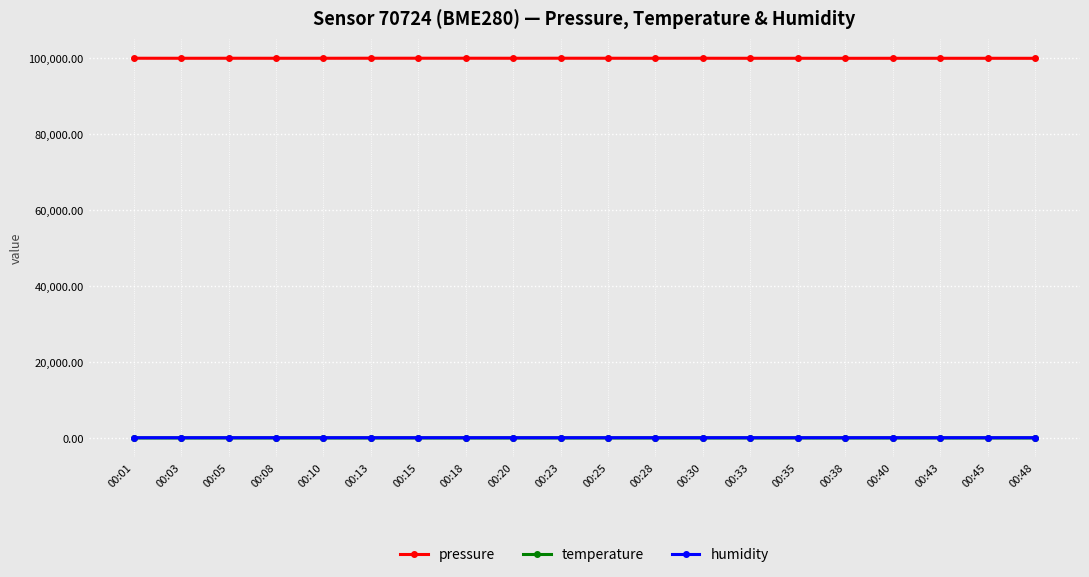

Which series has the largest total across all categories?

pressure